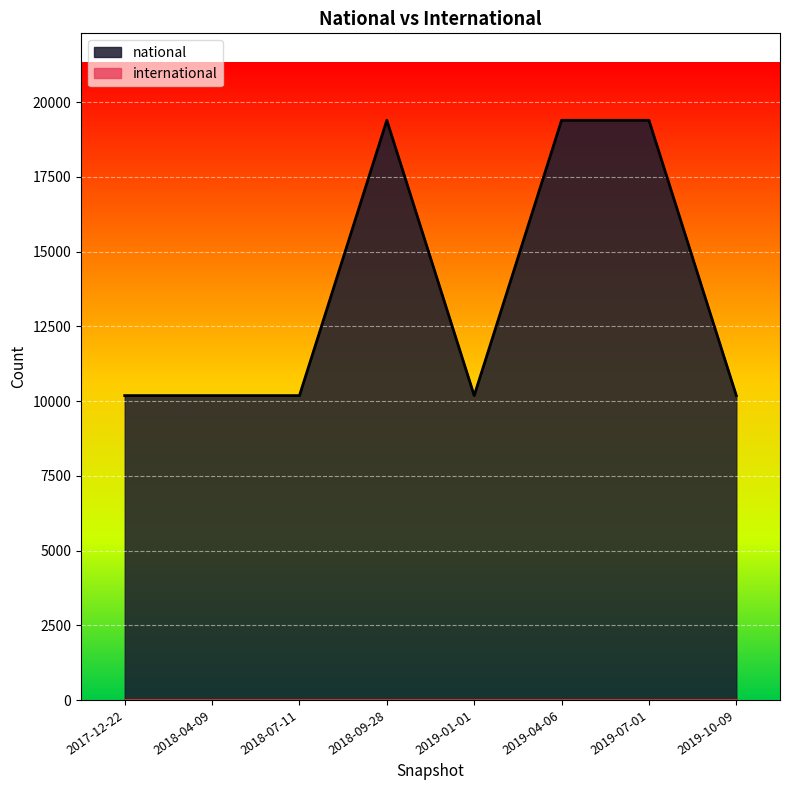

What is the difference between the maximum and minimum values?

9210